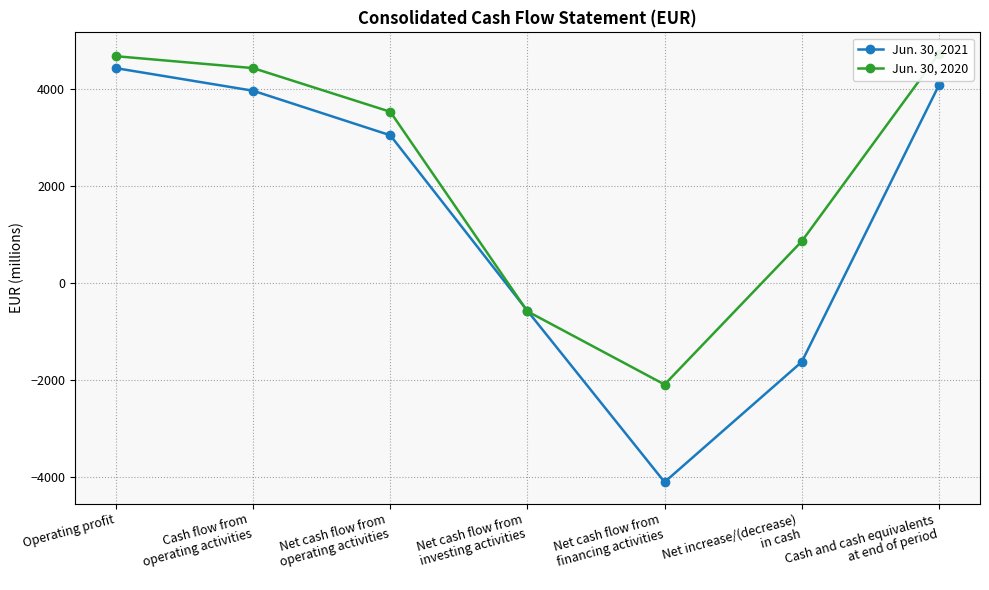

What is the value of the Jun. 30, 2021 point at the 7th from the left?

4072